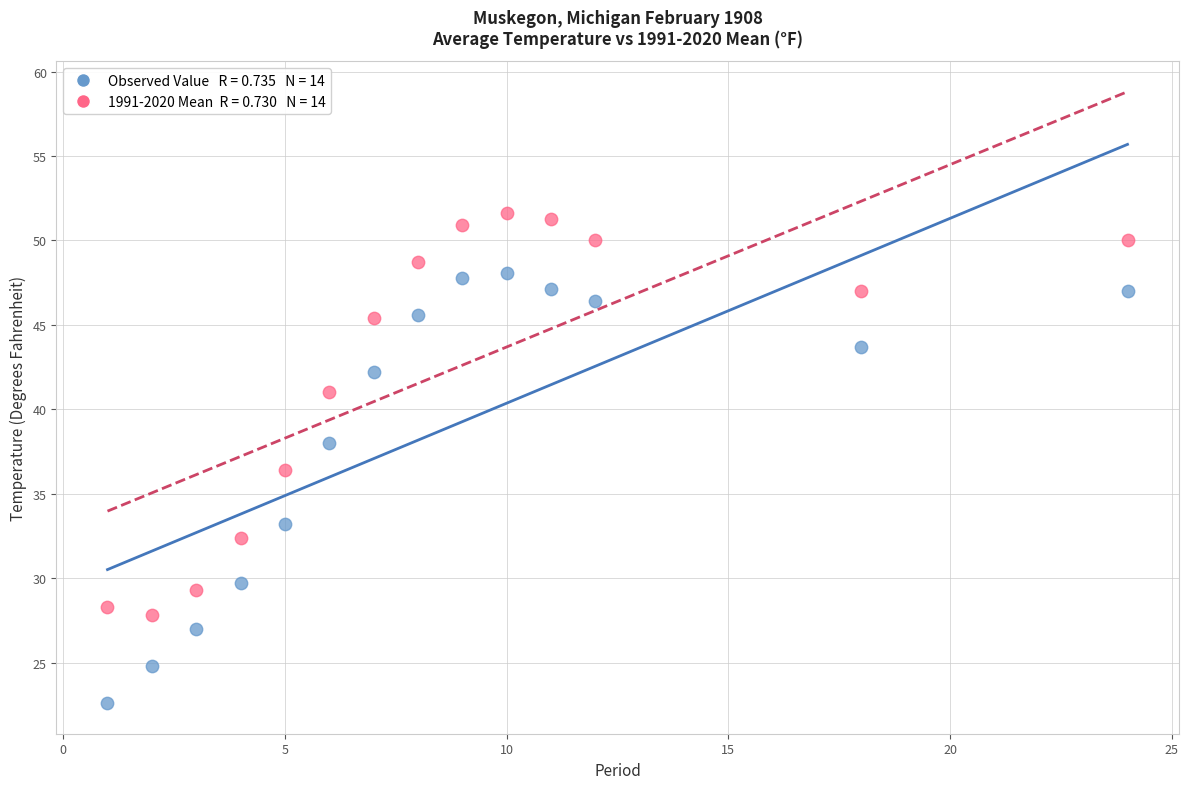

Across all data points, what is the range of Y values (max minus min)?

29.0